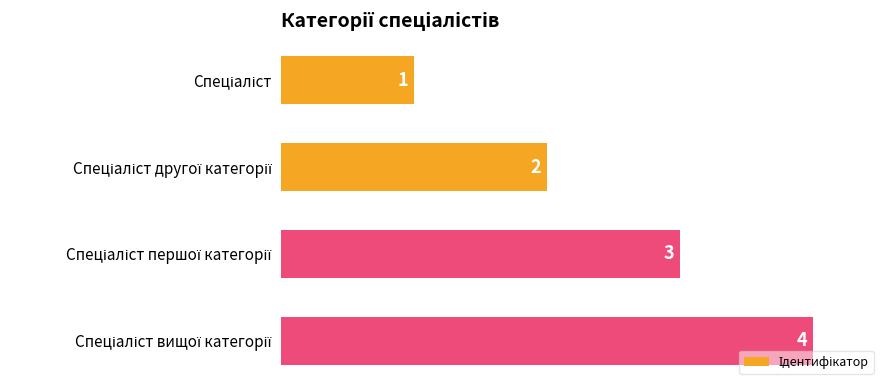

How many values are between 2 and 4?

3